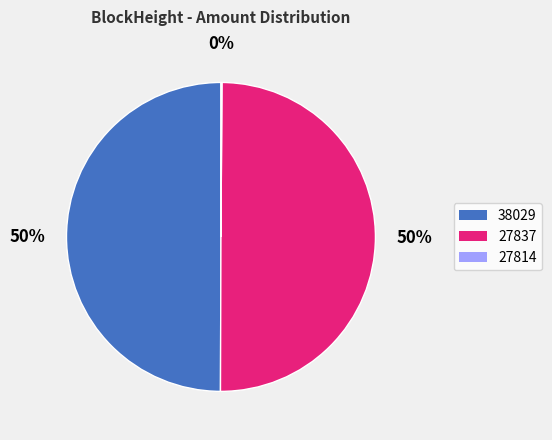

To the nearest percent, what is the average slice percentage?

33%